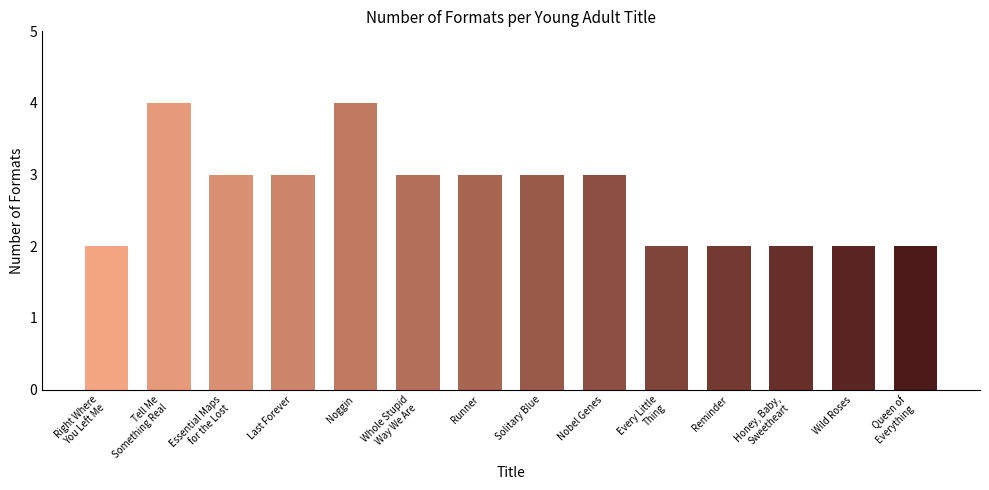

Count the number of categories in the chart.

14